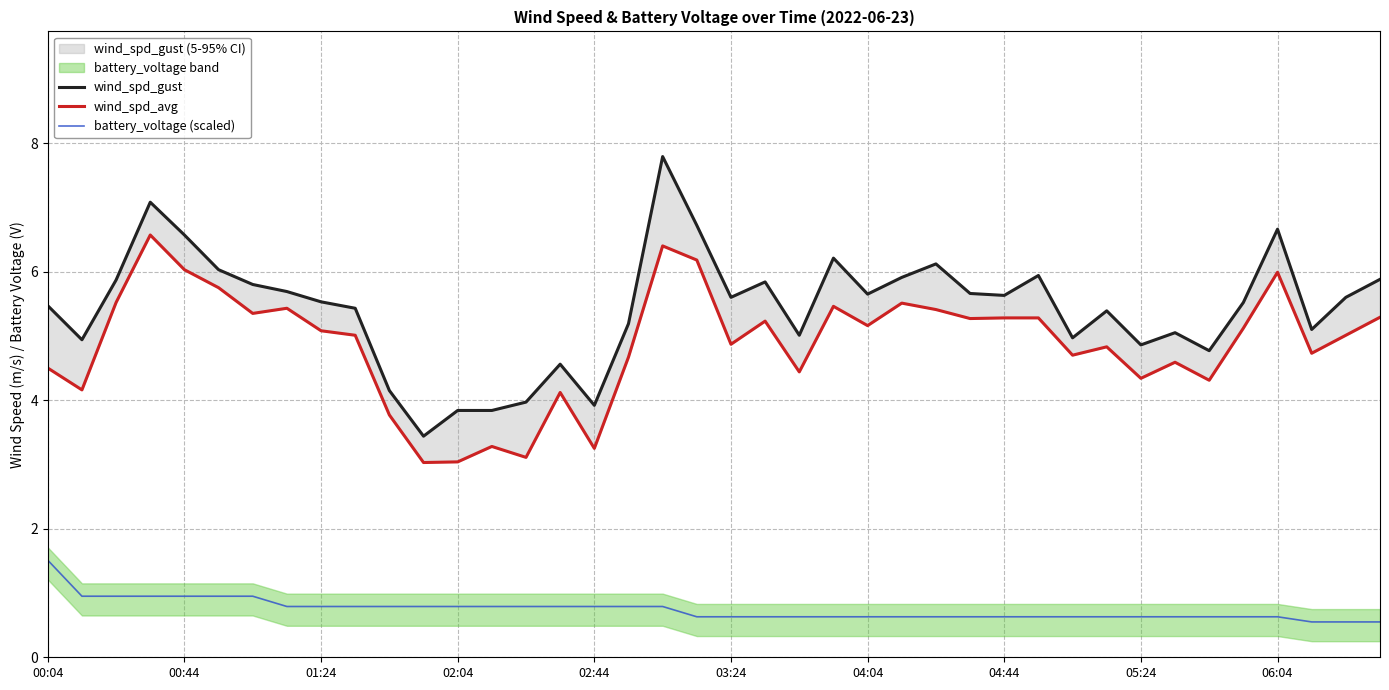

True or false: battery_voltage (scaled) and wind_spd_avg intersect in this chart.

False